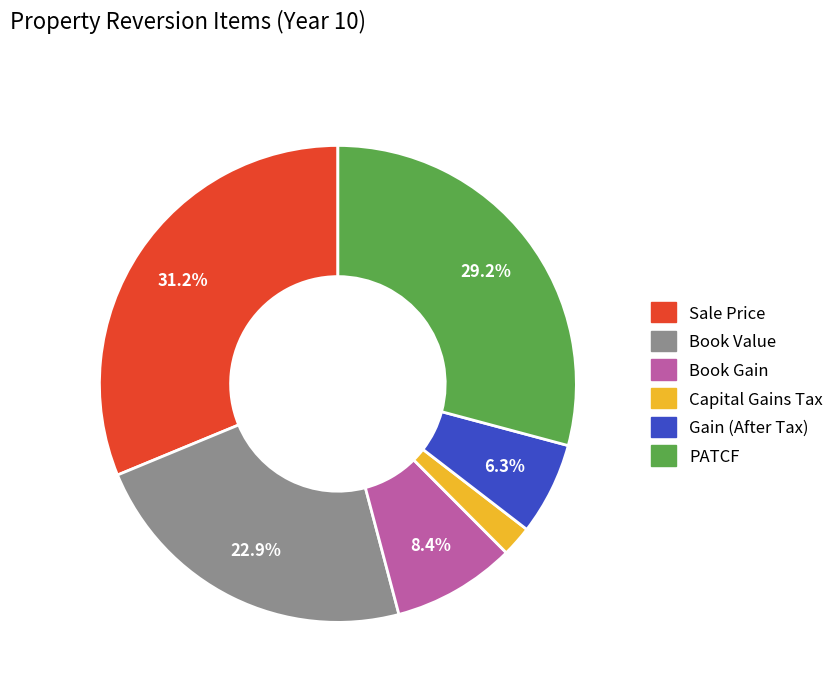

Count the number of slices in the pie.

6